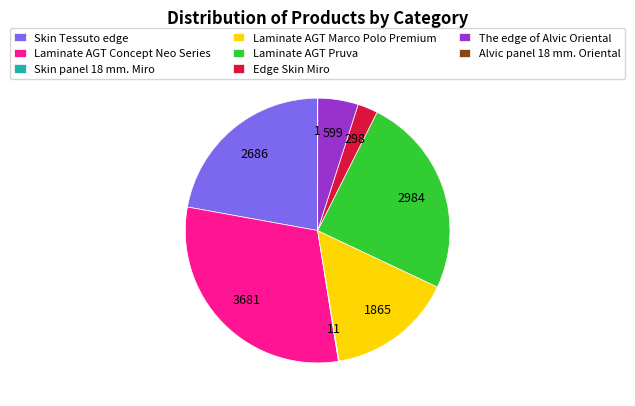

What is the ratio of the value at Skin Tessuto edge to the value at Laminate AGT Marco Polo Premium?

1.4